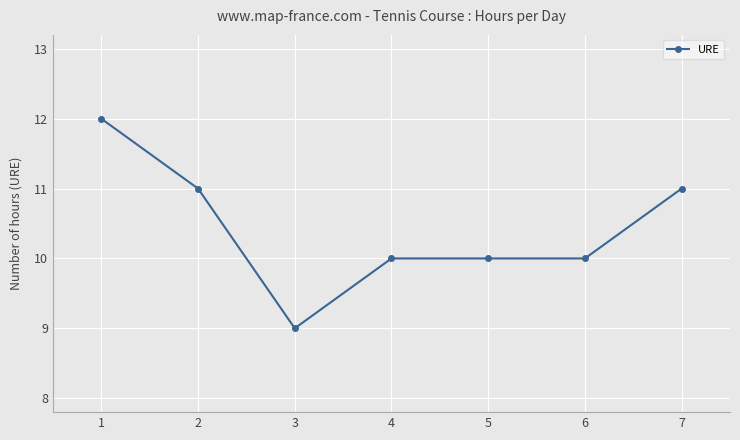

What is the smallest value displayed?

9